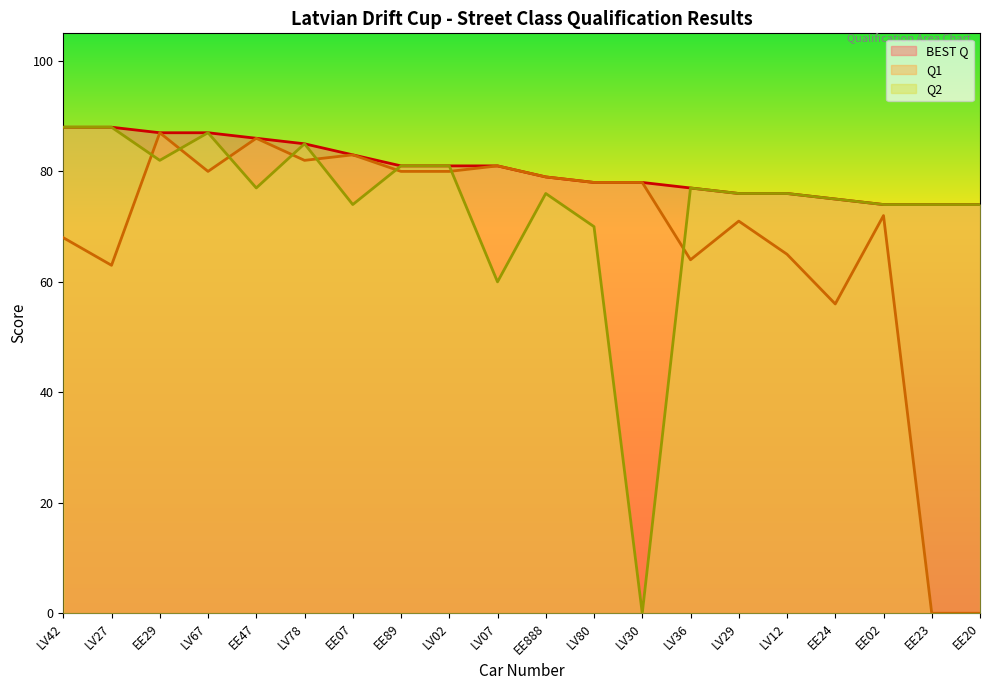

Reading left to right, list all the values displayed in this chart.

BEST Q: LV42=88	LV27=88	EE29=87	LV67=87	EE47=86	LV78=85	EE07=83	EE89=81	LV02=81	LV07=81	EE888=79	LV80=78	LV30=78	LV36=77	LV29=76	LV12=76	EE24=75	EE02=74	EE23=74	EE20=74
Q1: LV42=68	LV27=63	EE29=87	LV67=80	EE47=86	LV78=82	EE07=83	EE89=80	LV02=80	LV07=81	EE888=79	LV80=78	LV30=78	LV36=64	LV29=71	LV12=65	EE24=56	EE02=72	EE23=0	EE20=0
Q2: LV42=88	LV27=88	EE29=82	LV67=87	EE47=77	LV78=85	EE07=74	EE89=81	LV02=81	LV07=60	EE888=76	LV80=70	LV30=0	LV36=77	LV29=76	LV12=76	EE24=75	EE02=74	EE23=74	EE20=74